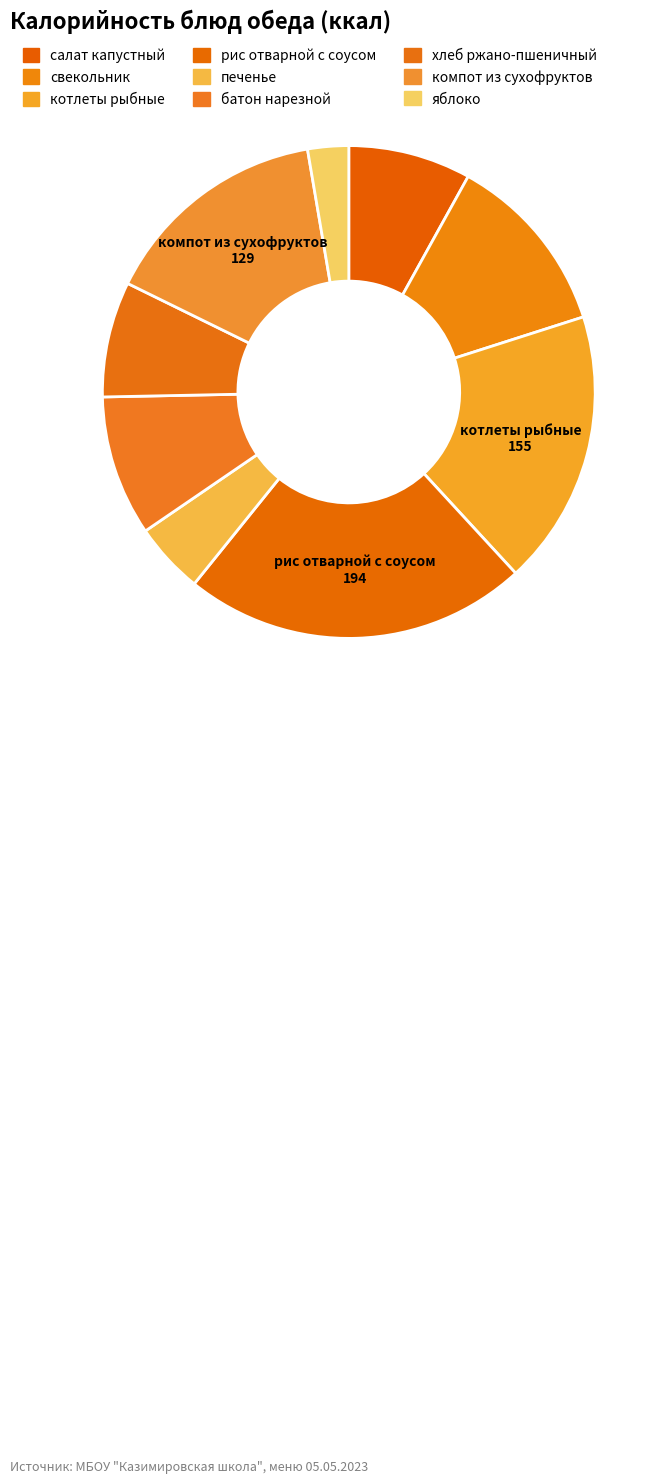

To the nearest percent, what portion does печенье represent?

5%